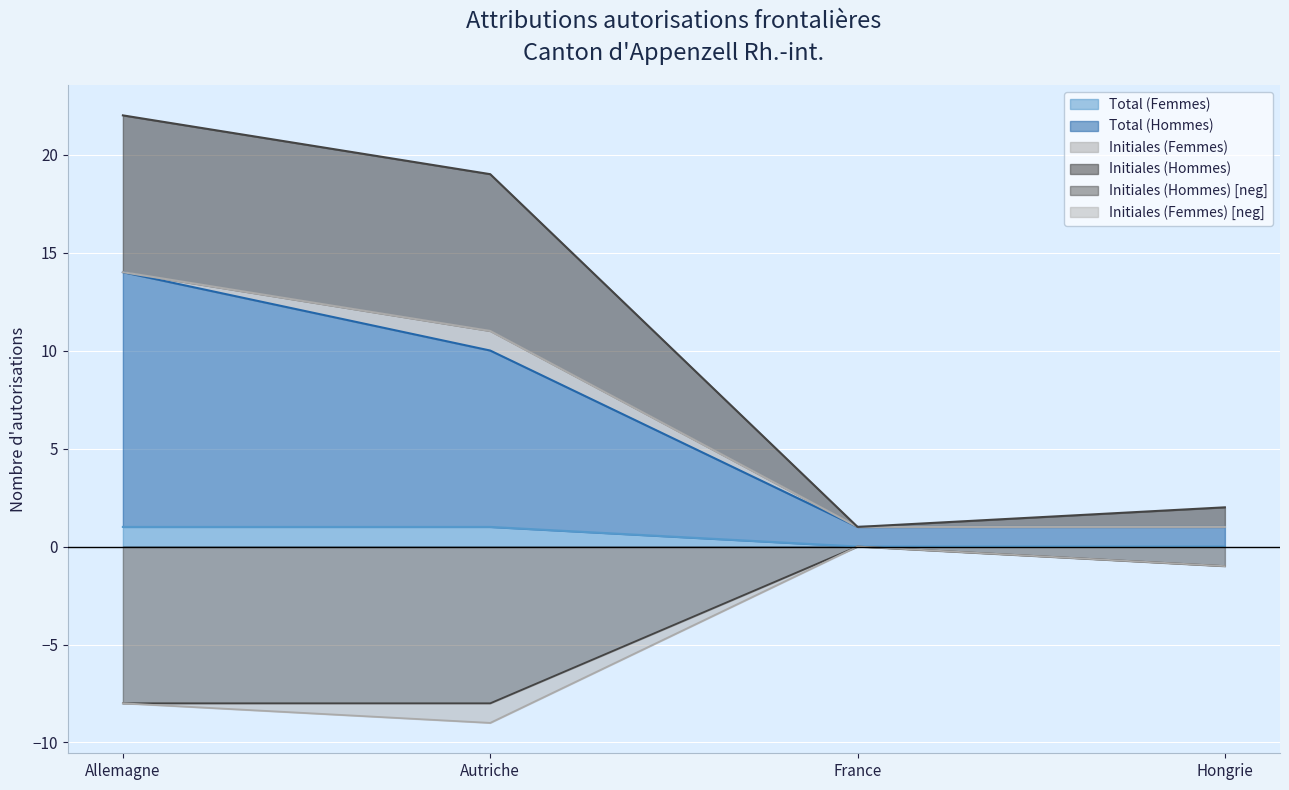

Rank the series at Hongrie from lowest to highest value.

Initiales (Hommes), Total (Femmes), Total (Hommes)